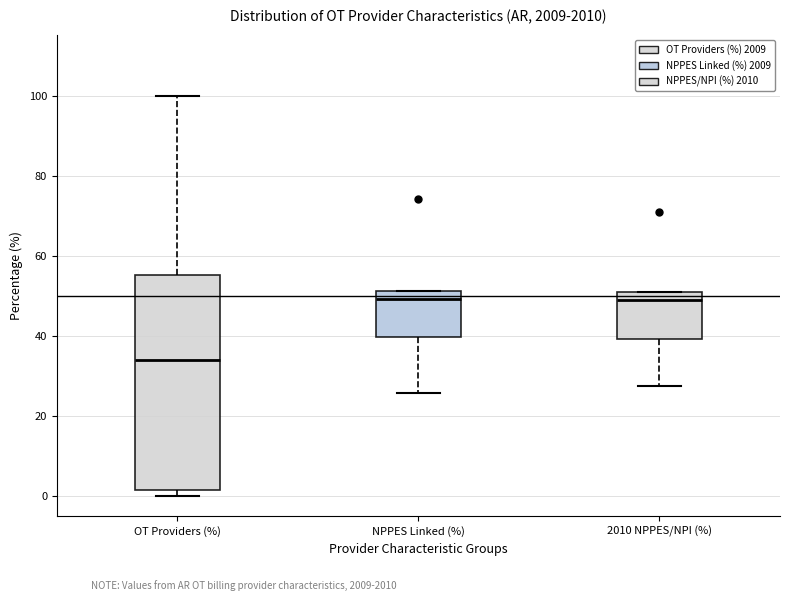

Where does the upper whisker of the box for OT Providers (%) end on the y-axis? The values are not printed on the chart, so give them approximately, as read against the axis.

100